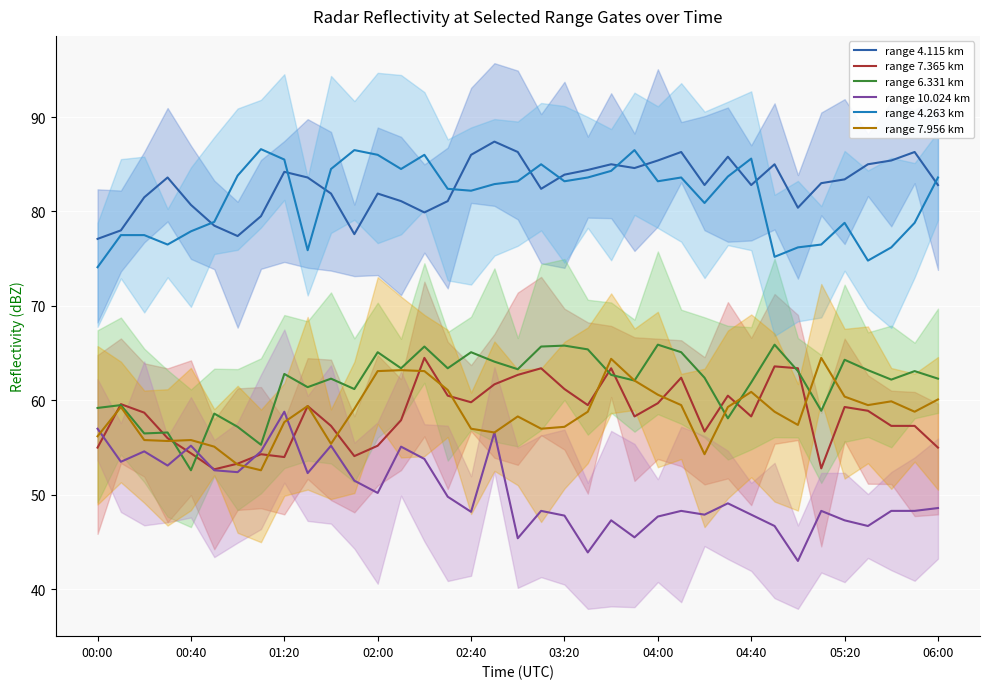

How many lines are shown in the chart?

6